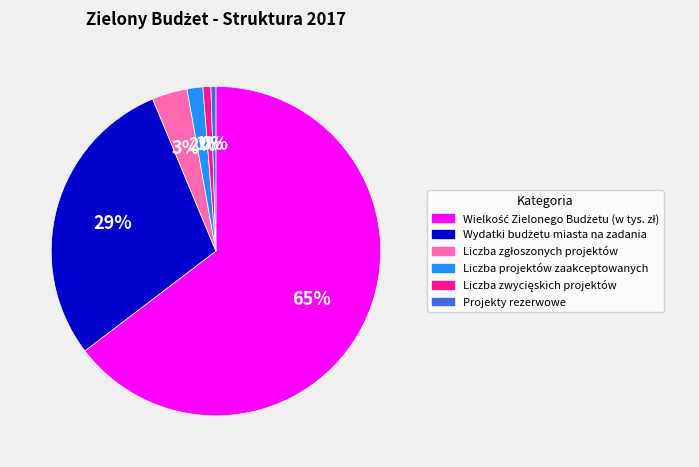

Does any single category account for the majority?

Yes